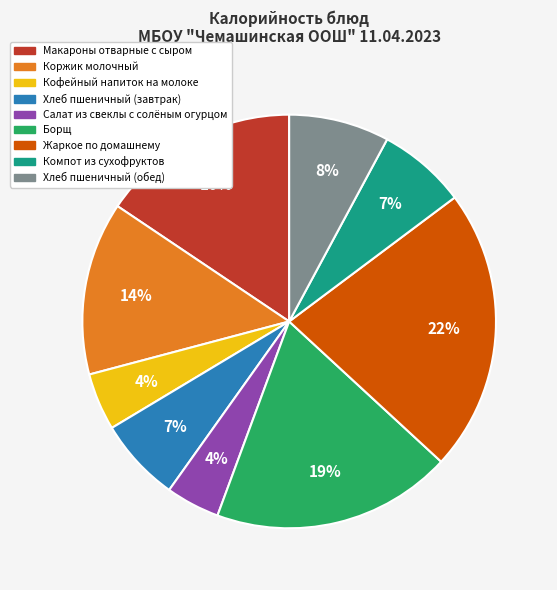

Approximately how many times larger is the value at Хлеб пшеничный (завтрак) compared to Макароны отварные с сыром?

0.4